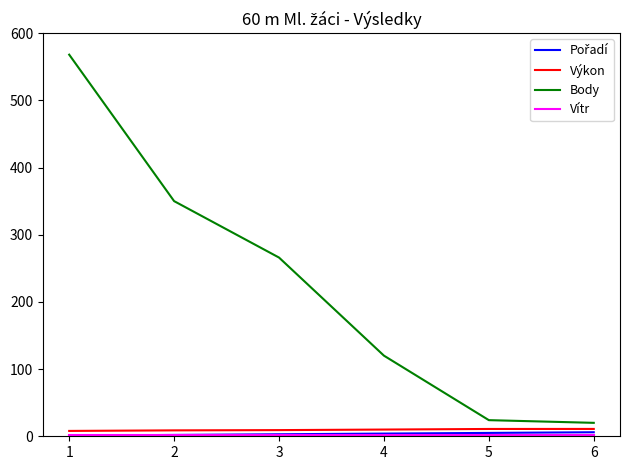

Which series has the largest total across all categories?

Body